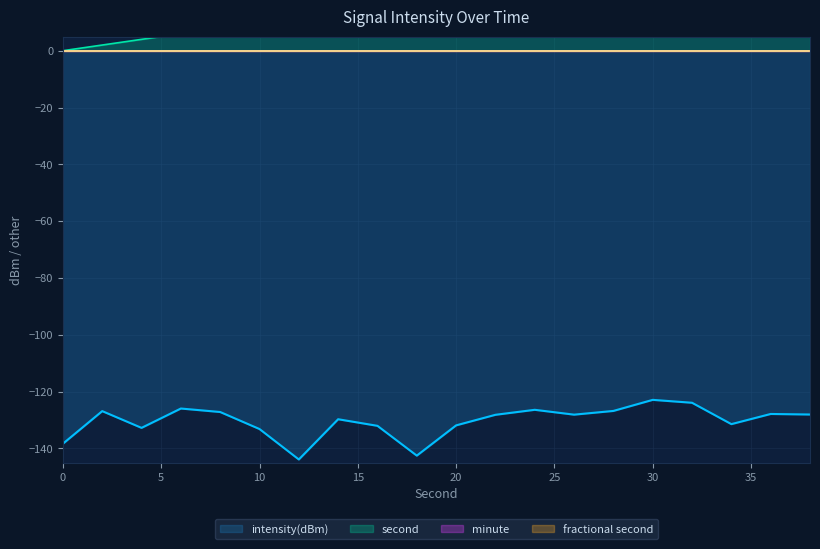

What is the lowest value of the intensity(dBm) series?

-143.9